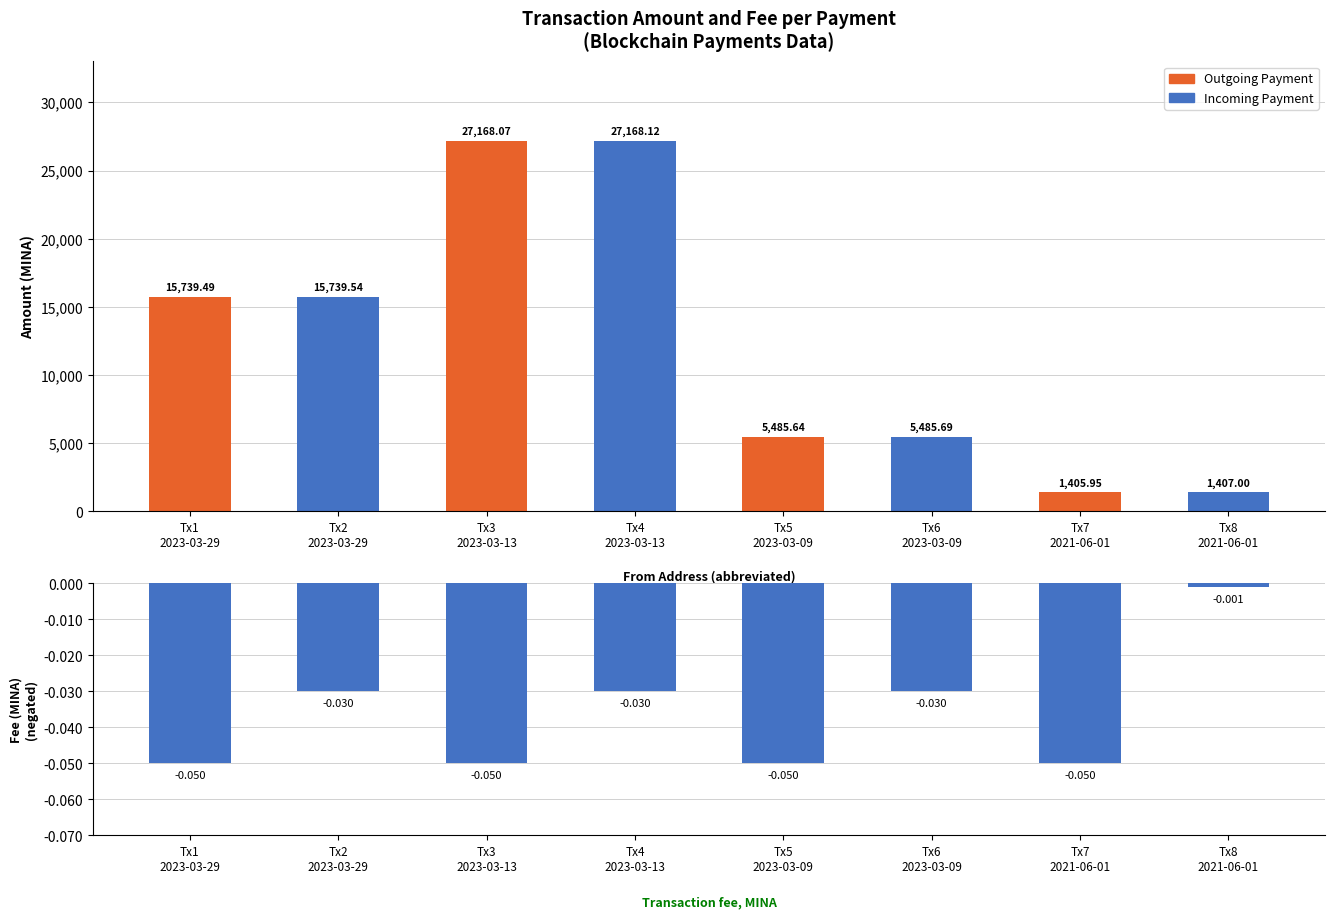

List the labels in order of Fee (negated for display) value, largest first.

Tx8
2021-06-01, Tx2
2023-03-29, Tx4
2023-03-13, Tx6
2023-03-09, Tx1
2023-03-29, Tx3
2023-03-13, Tx5
2023-03-09, Tx7
2021-06-01